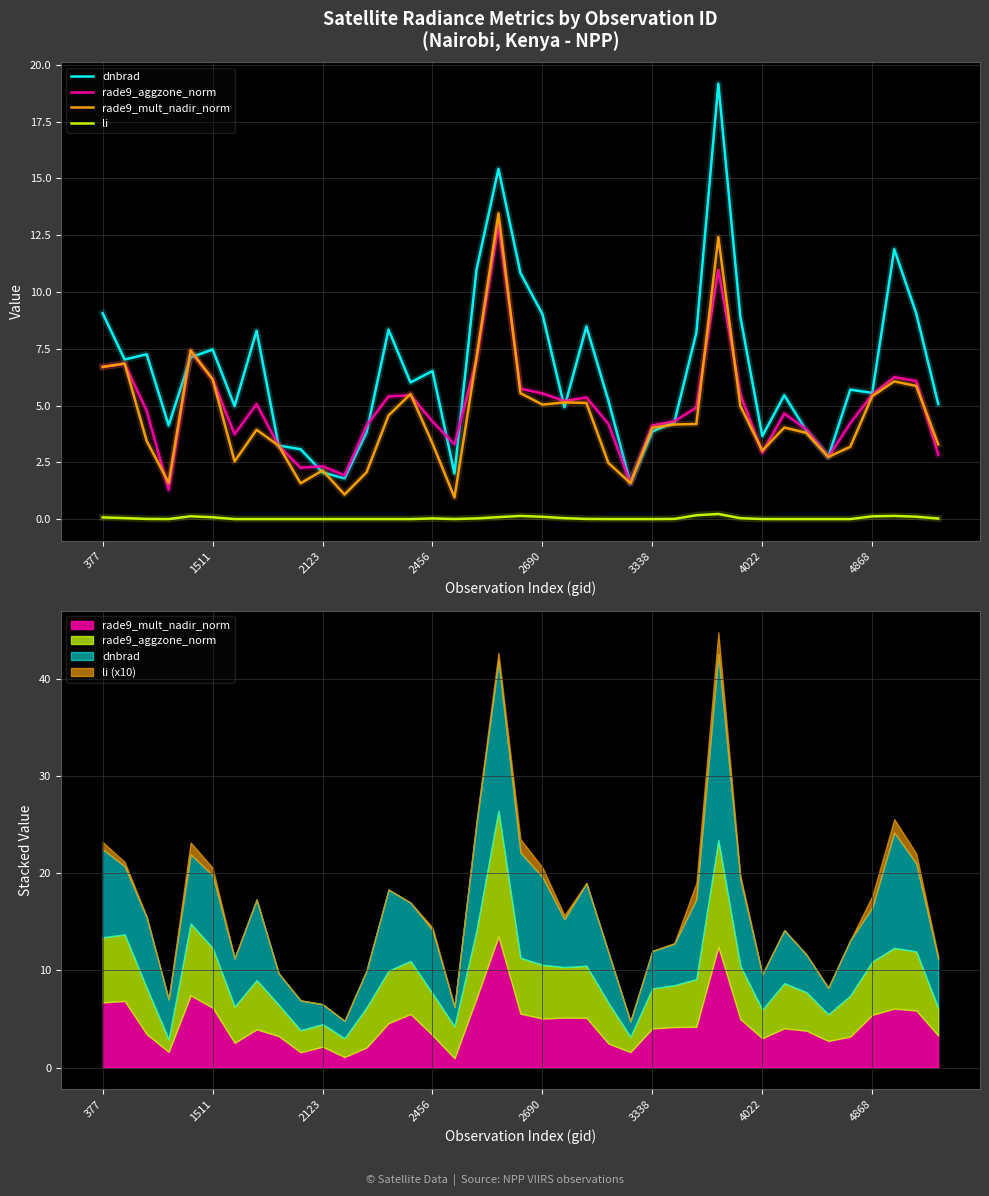

Reading right to left, extract all data points from this chart.

dnbrad: 5.1	9.1	11.9	5.6	5.7	2.7	3.9	5.5	3.7	8.9	19.2	8.2	4.3	3.9	1.6	5.2	8.5	4.9	9.0	10.8	15.4	11.0	2.0	6.5	6.0	8.3	3.8	1.8	2.1	3.1	3.2	8.3	5.0	7.5	7.1	4.1	7.3	7.0	9.1
rade9_aggzone_norm: 2.8	6.1	6.2	5.5	4.2	2.7	4.0	4.6	2.9	5.5	11.0	4.9	4.3	4.1	1.6	4.2	5.4	5.2	5.5	5.7	13.0	7.0	3.3	4.3	5.4	5.4	4.1	1.9	2.3	2.3	3.2	5.1	3.7	6.1	7.4	1.3	4.8	6.8	6.7
rade9_mult_nadir_norm: 3.3	5.9	6.1	5.4	3.2	2.7	3.8	4.0	3.0	5.0	12.4	4.2	4.2	4.0	1.6	2.5	5.1	5.1	5.0	5.5	13.5	7.1	1.0	3.3	5.5	4.6	2.1	1.1	2.1	1.6	3.2	3.9	2.5	6.2	7.4	1.6	3.4	6.8	6.7
li: 0.0	0.1	0.1	0.1	0.0	0.0	0.0	0.0	0.0	0.0	0.2	0.2	0.0	0.0	0.0	0.0	0.0	0.0	0.1	0.1	0.1	0.0	0.0	0.0	0.0	0.0	0.0	0.0	0.0	0.0	0.0	0.0	0.0	0.1	0.1	0.0	0.0	0.0	0.1